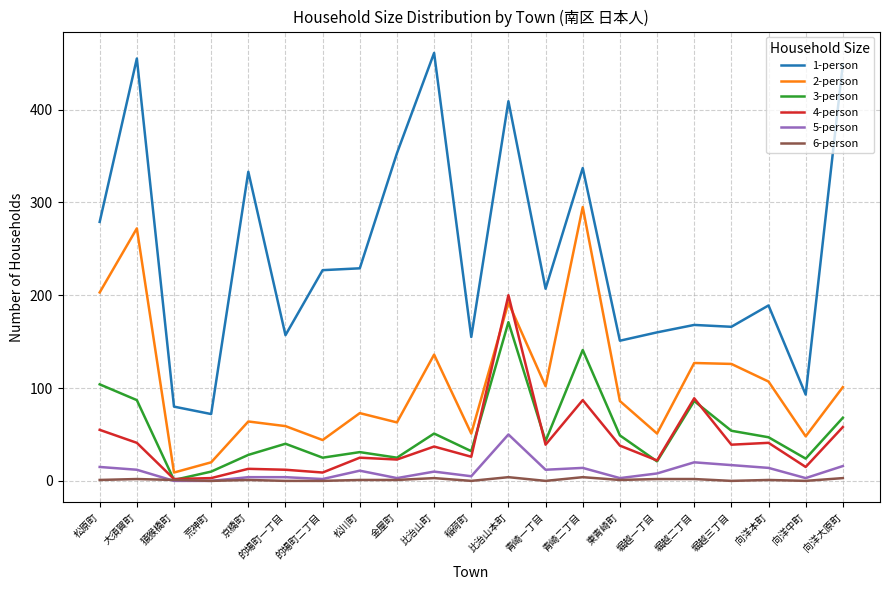

True or false: 2-person and 1-person intersect in this chart.

False